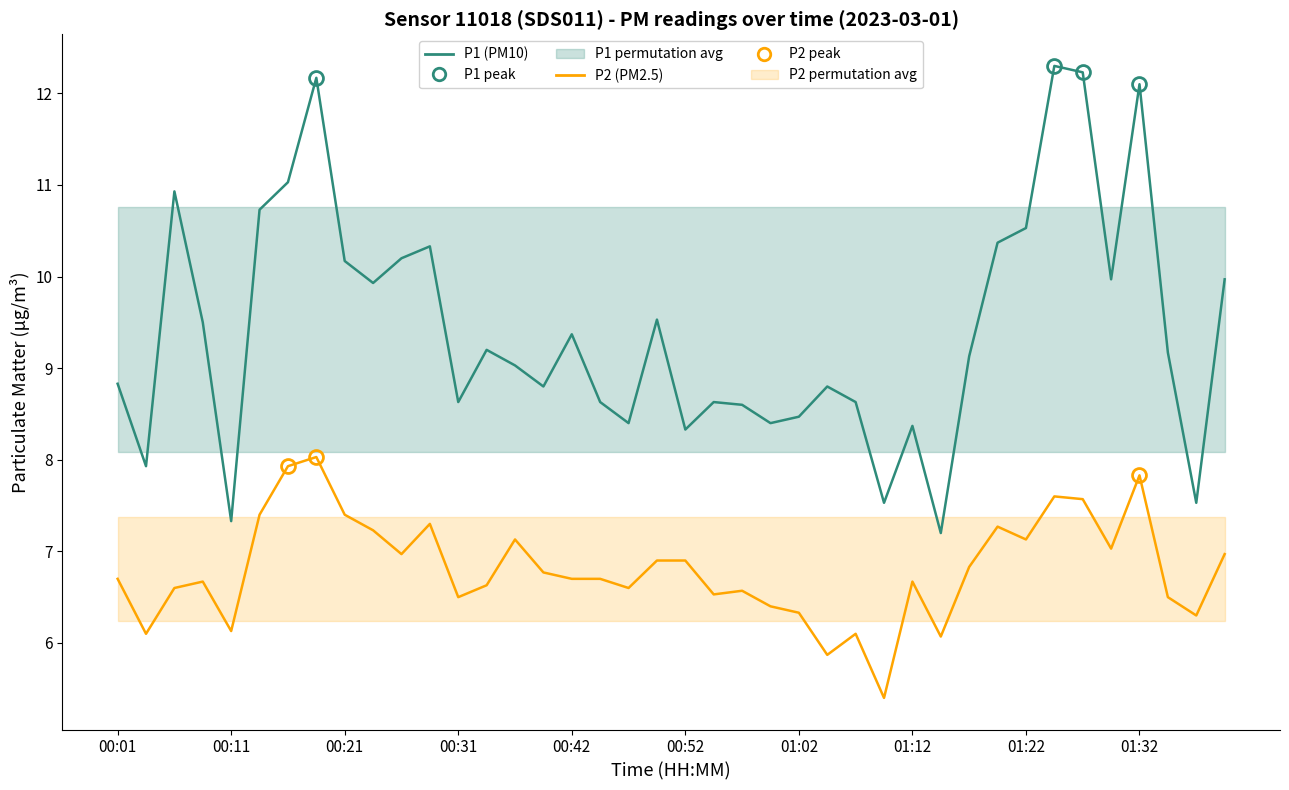

How many data points in P1 (PM10) are above 9?

22